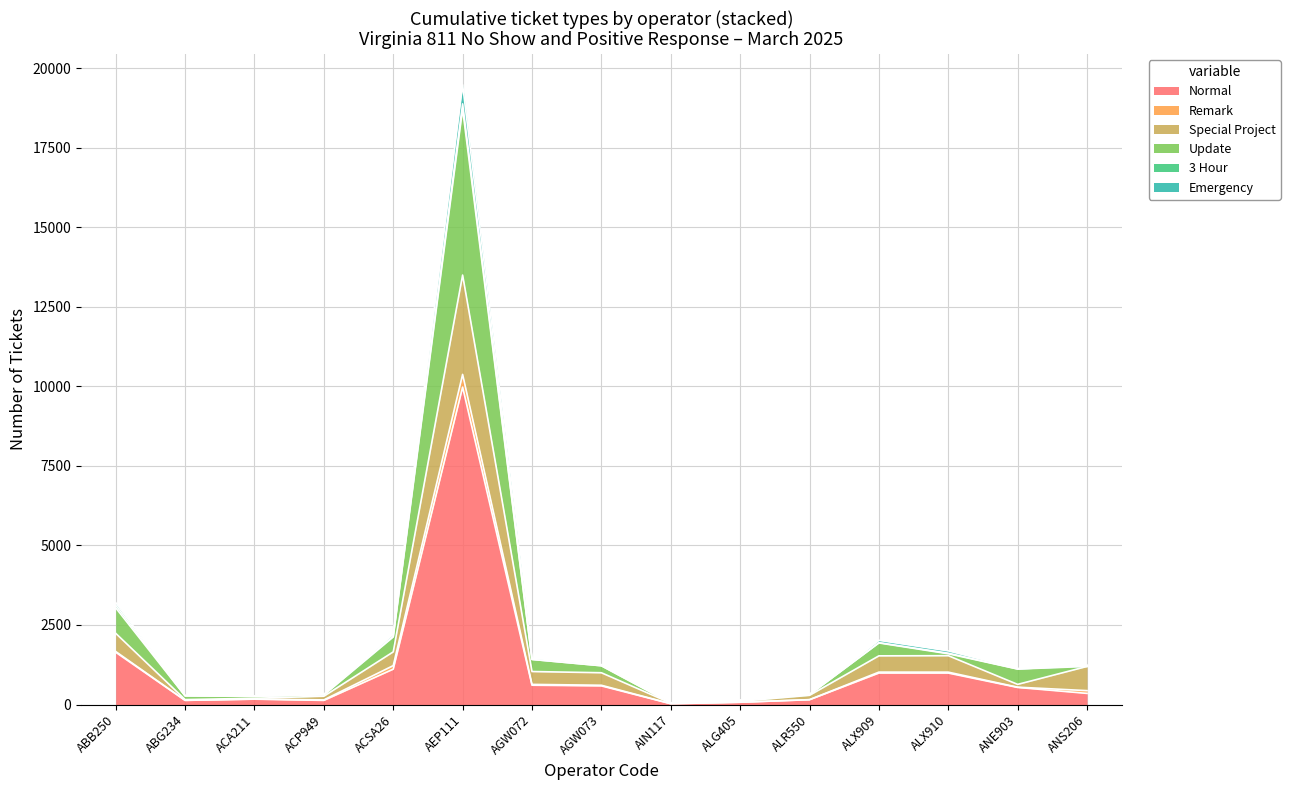

Where is the first local maximum for Normal?

ACA211